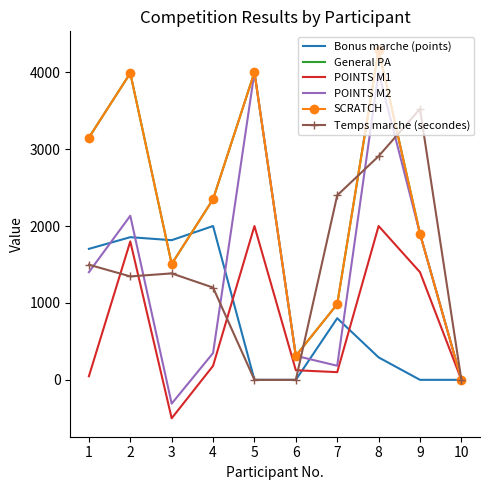

The value of Temps marche (secondes) at 9 is 6306.3. True or false?

False